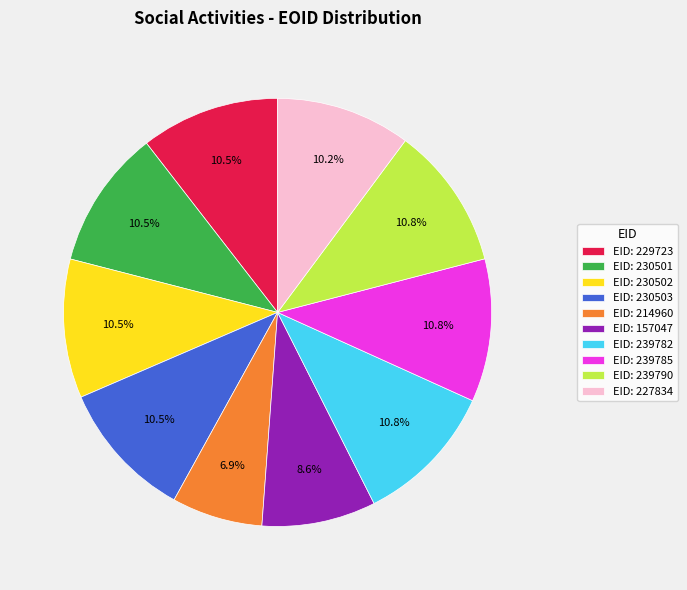

Approximately how many times larger is the value at EID: 157047 compared to EID: 230501?

0.8